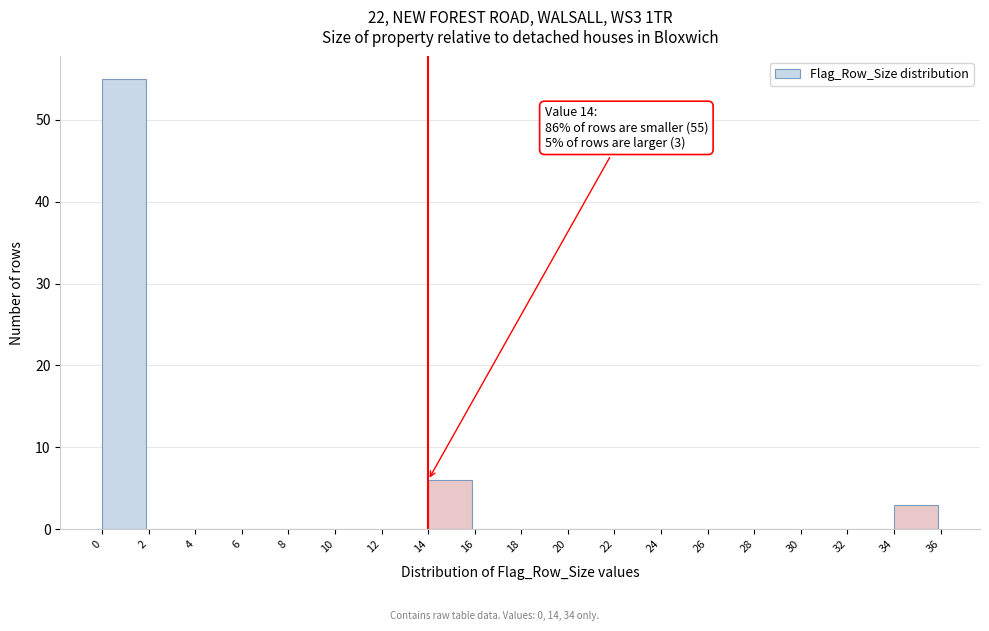

Over which range of the x-axis is the bar tallest?

0 to 2